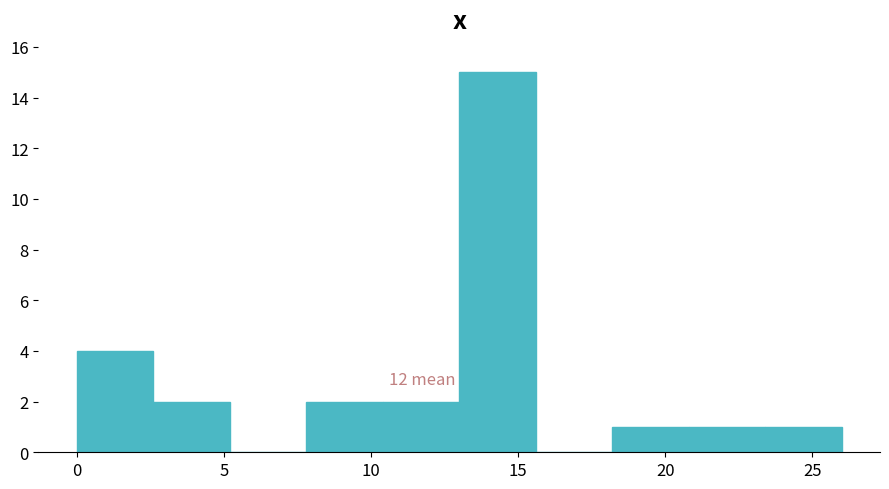

Over which range of the x-axis is the bar tallest?

13.0 to 15.6